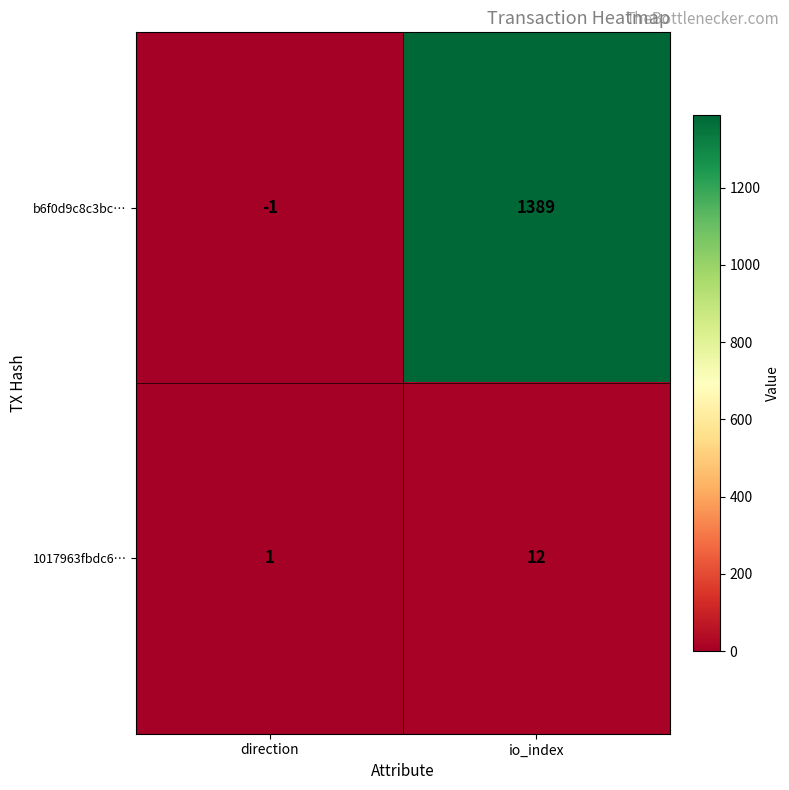

True or false: b6f0d9c8c3bc… has a value of -1 at direction.

True